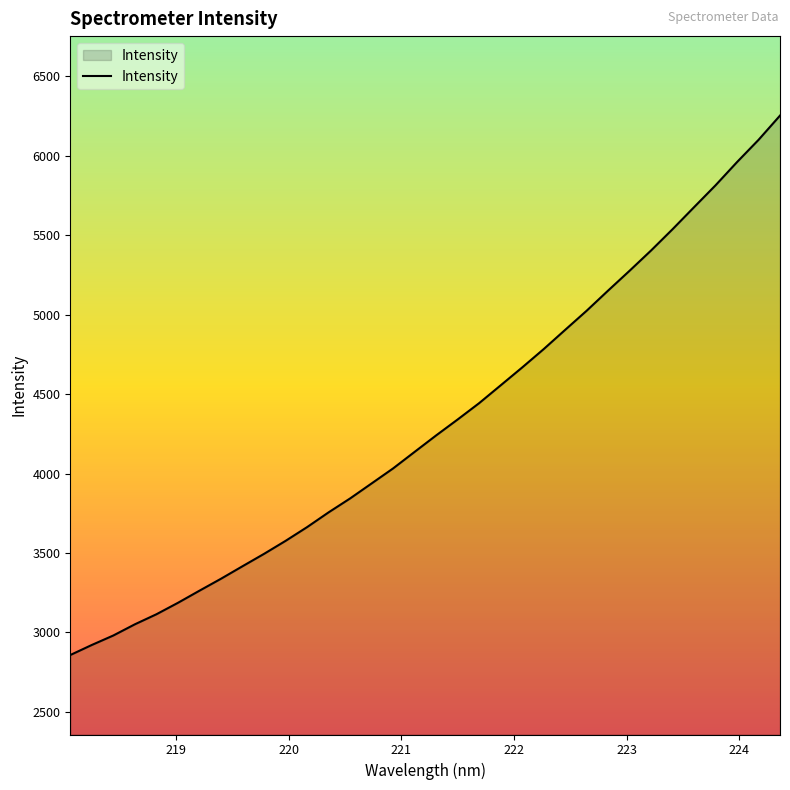

What is the maximum value shown in the chart?

6252.0